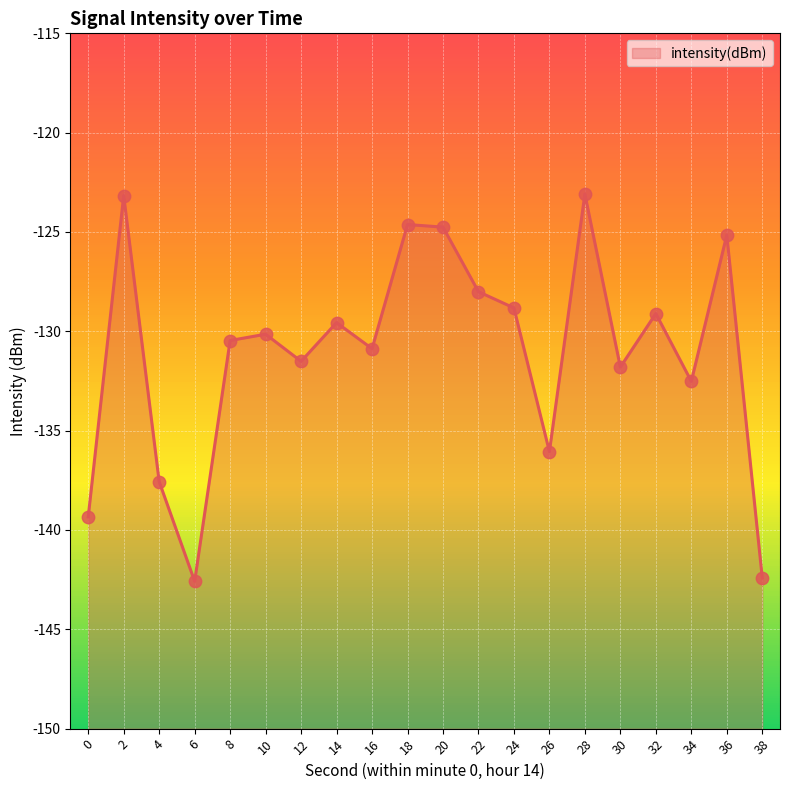

What is the change in value from 14 to 18?

+4.9